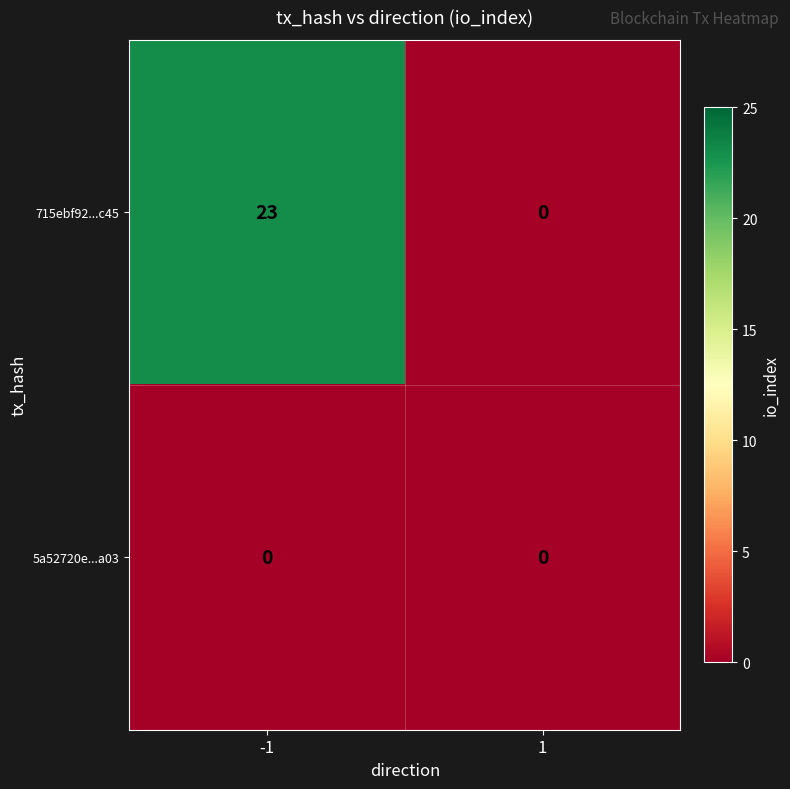

Between -1 and 1, which series saw the biggest shift?

715ebf92...c45